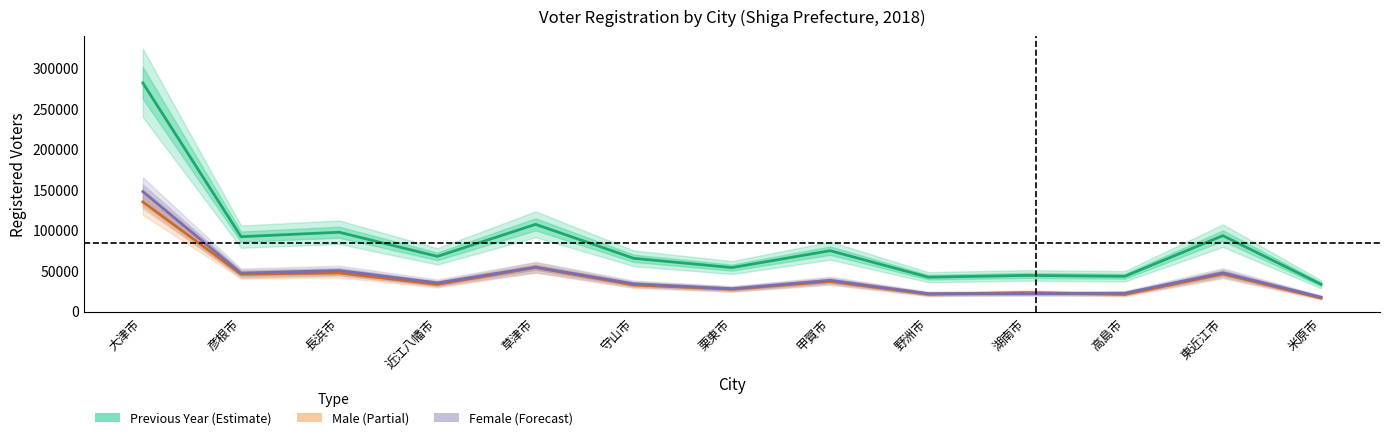

Reading left to right, extract all data points from this chart.

Previous Year: 281112	91465	96946	67170	106663	64767	53347	74185	41509	43691	42576	92734	32721
Male: 134357	45189	46685	32634	53429	31957	26684	36261	20464	22505	20272	45542	15797
Female: 147043	46552	49673	34469	53872	33317	27262	37616	21162	21115	21790	46906	16854